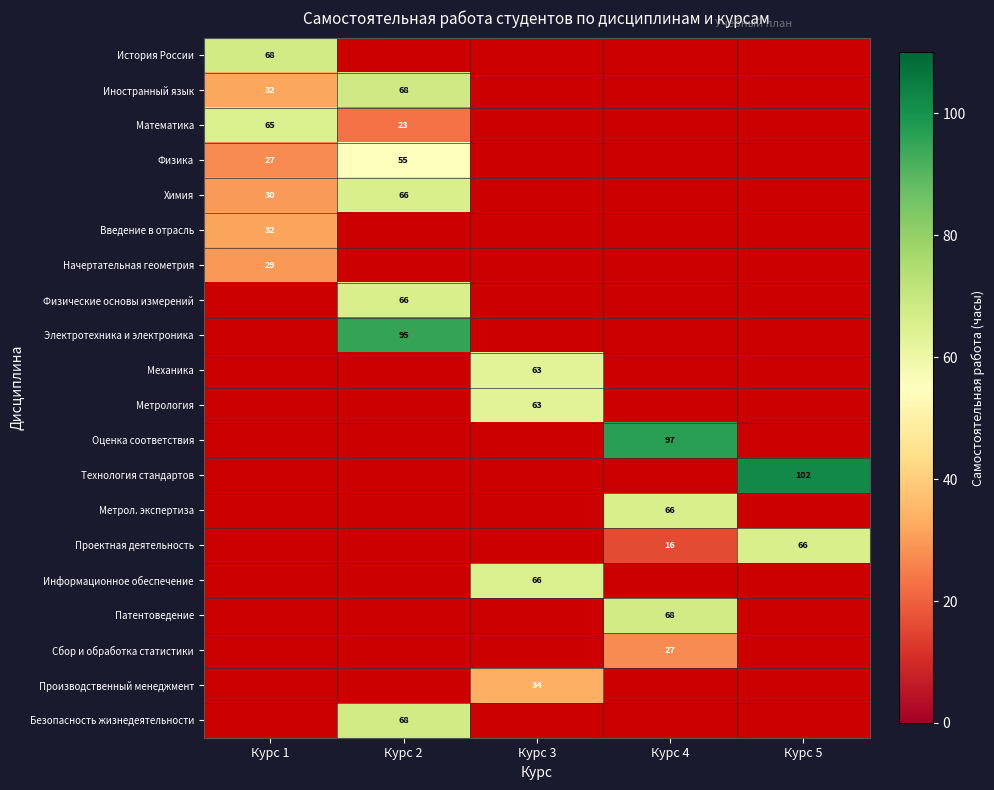

The Механика series shows 85.1 at Курс 3. True or false?

False